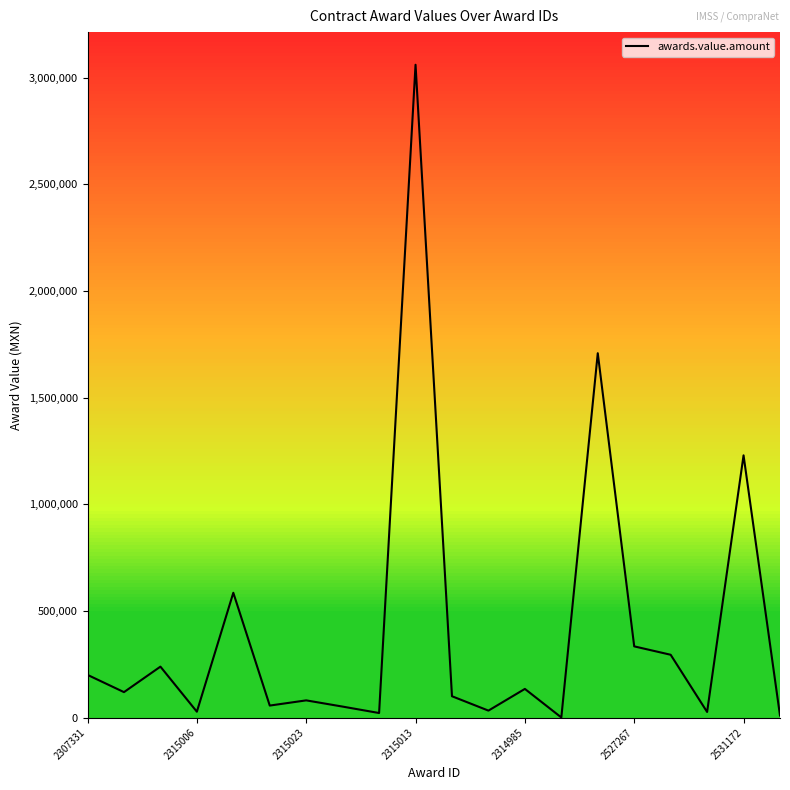

What is the difference between the maximum and minimum values?

3059966.0